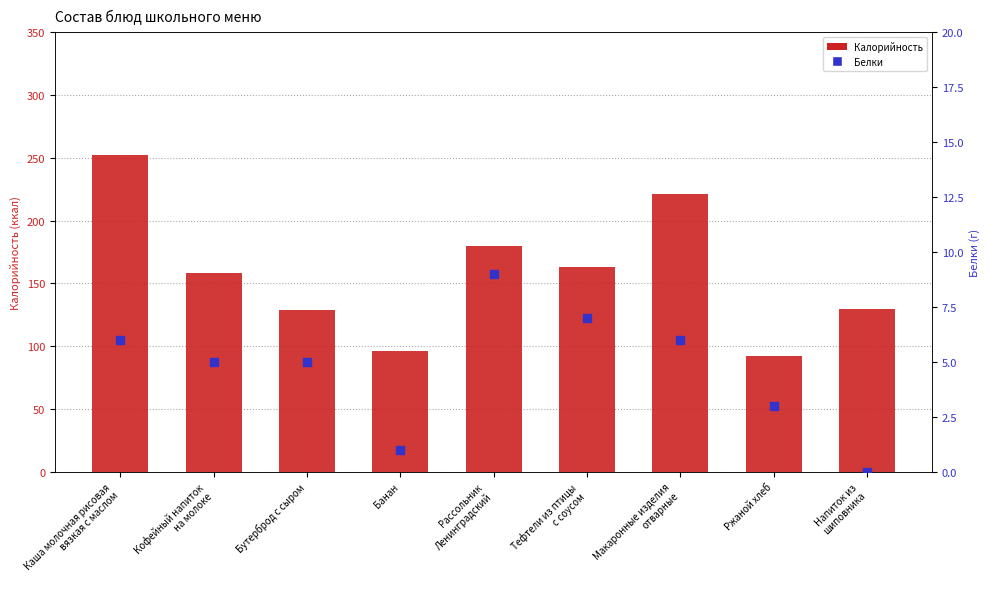

Which series contains the lowest Y value?

Белки